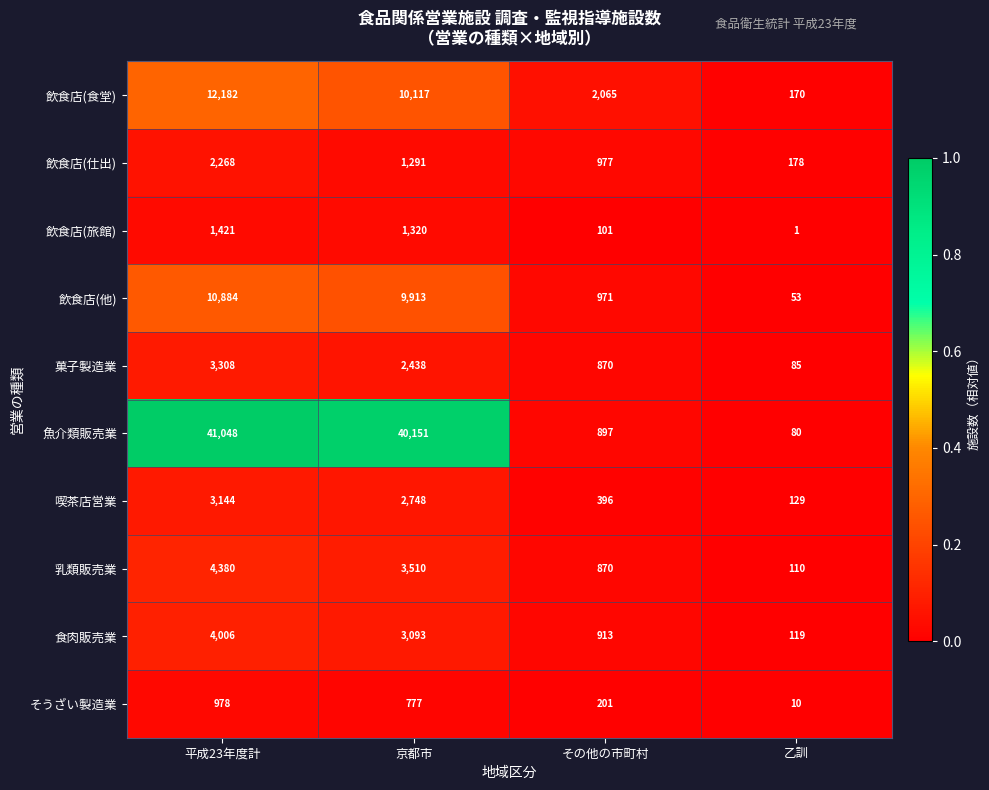

Rank the series at 平成23年度計 from highest to lowest value.

魚介類販売業, 飲食店(食堂), 飲食店(他), 乳類販売業, 食肉販売業, 菓子製造業, 喫茶店営業, 飲食店(仕出), 飲食店(旅館), そうざい製造業